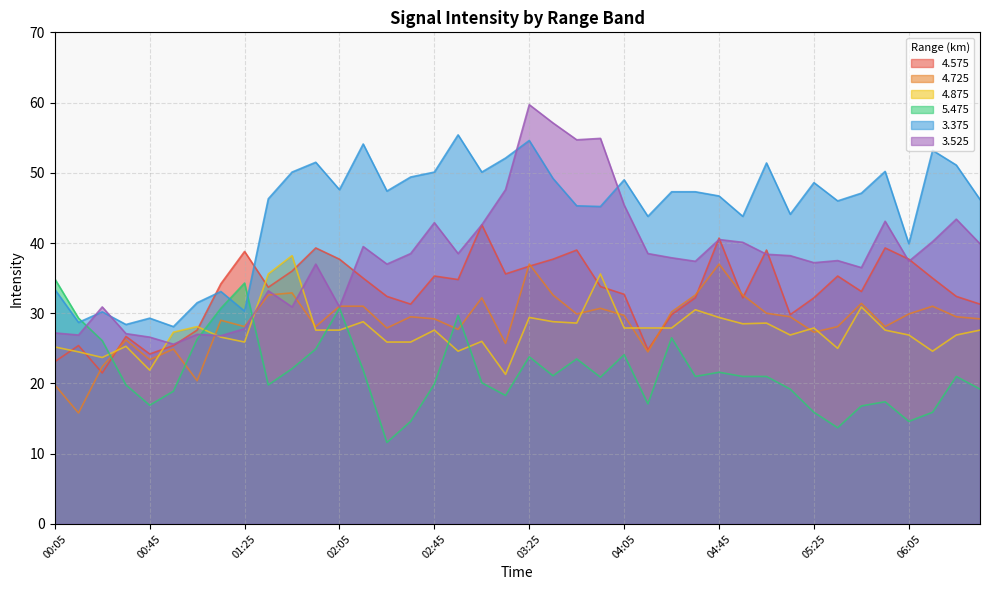

Count the number of data series in this chart.

6